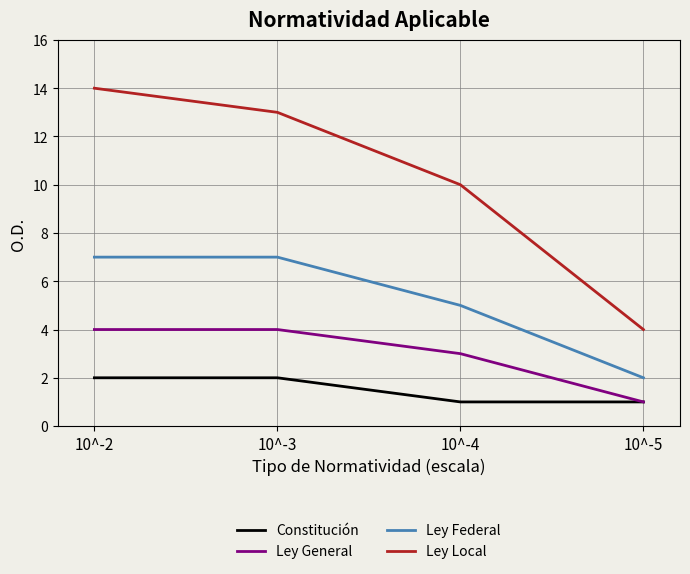

What is the total value across all series at 10^-5?

8